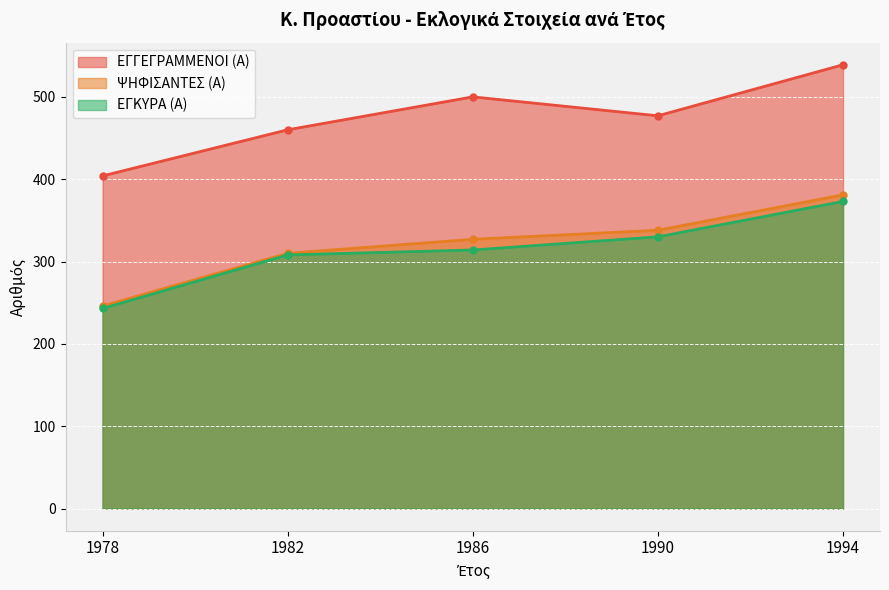

True or false: ΕΓΚΥΡΑ (Α) has more than 1 points higher than both neighbors.

False